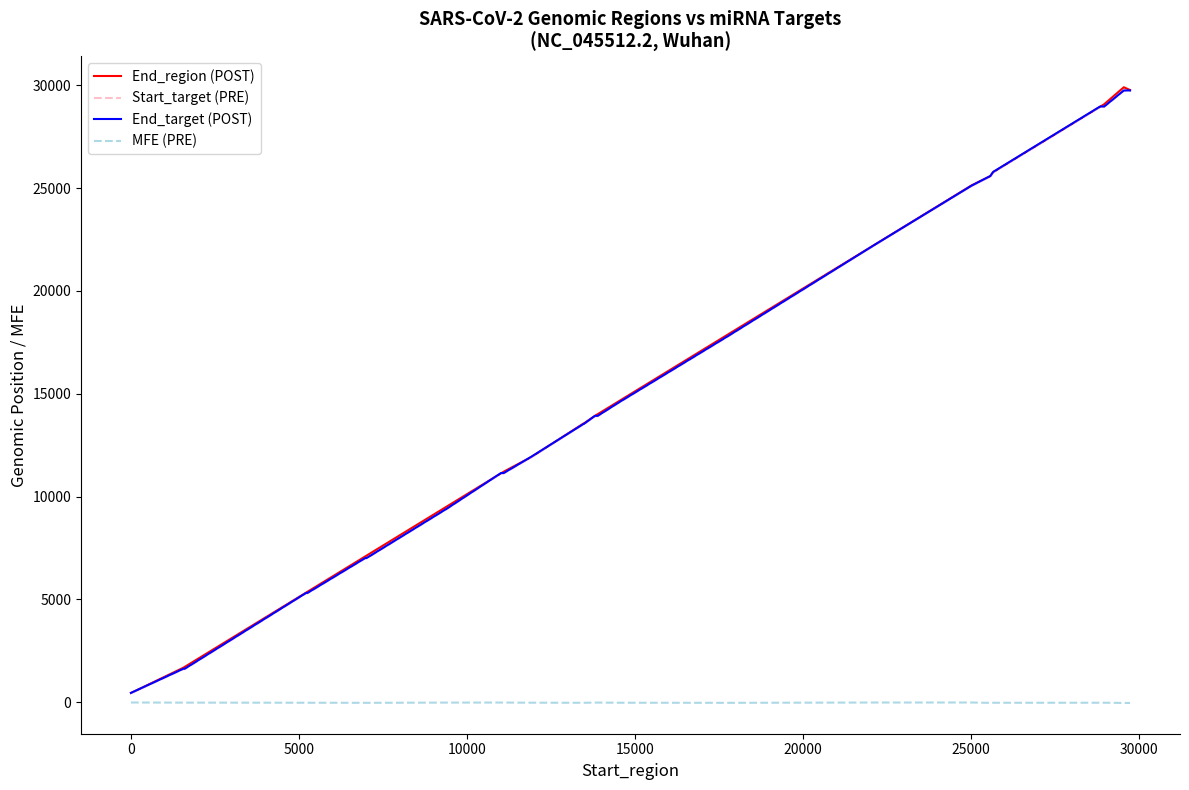

Which series has the widest spread of values?

End_region (POST)